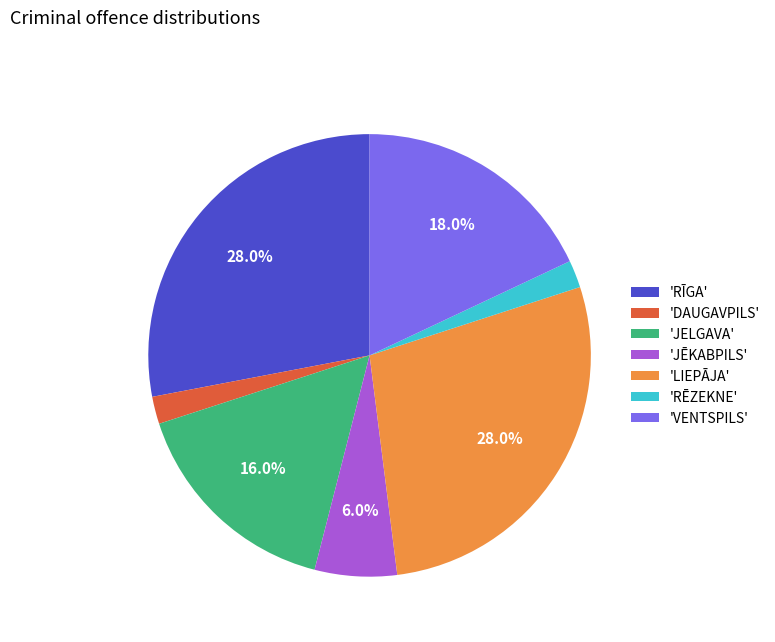

What percentage is NOT represented by 'RĪGA'?

72.0%